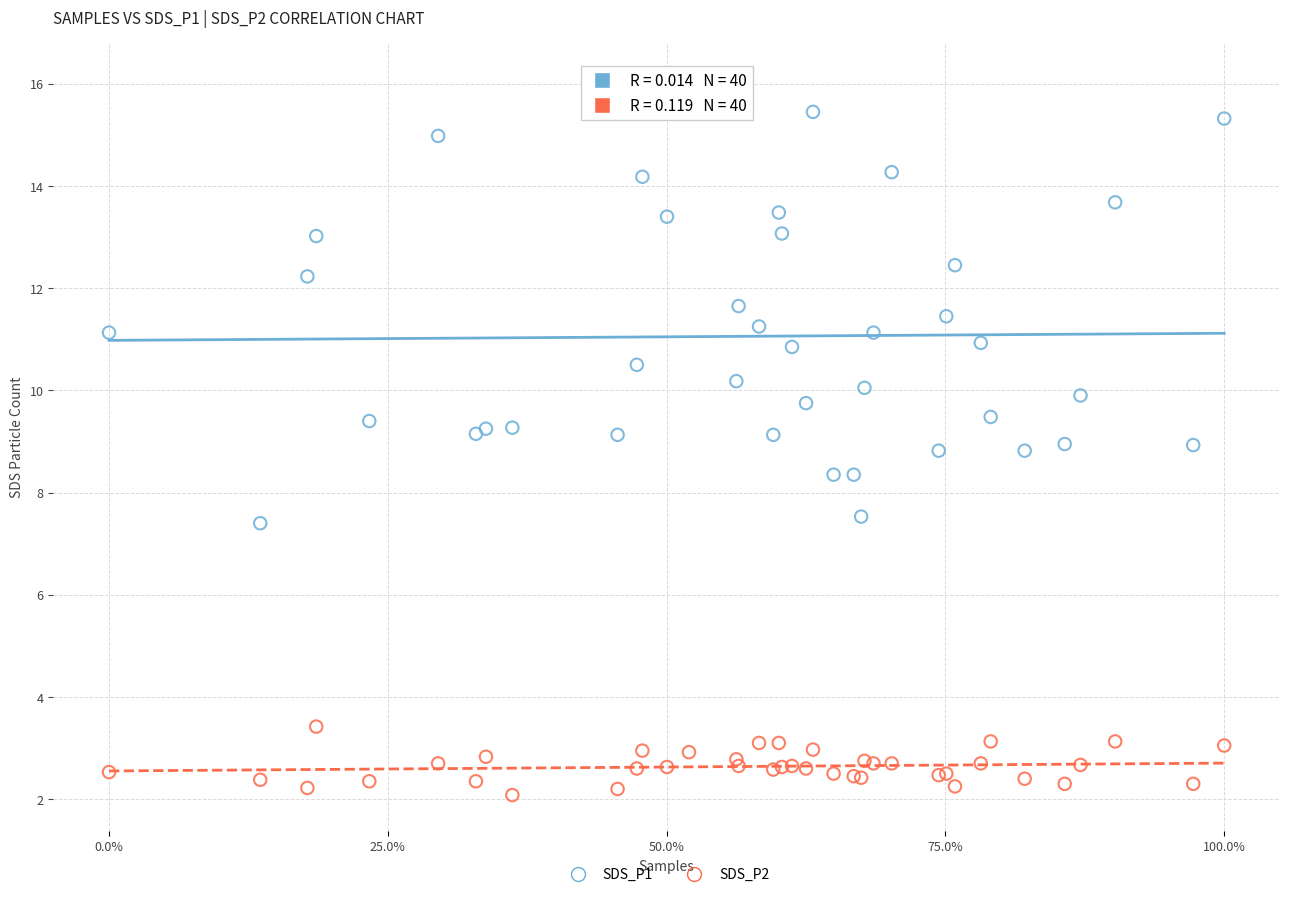

Which series reaches the maximum Y coordinate?

SDS_P1